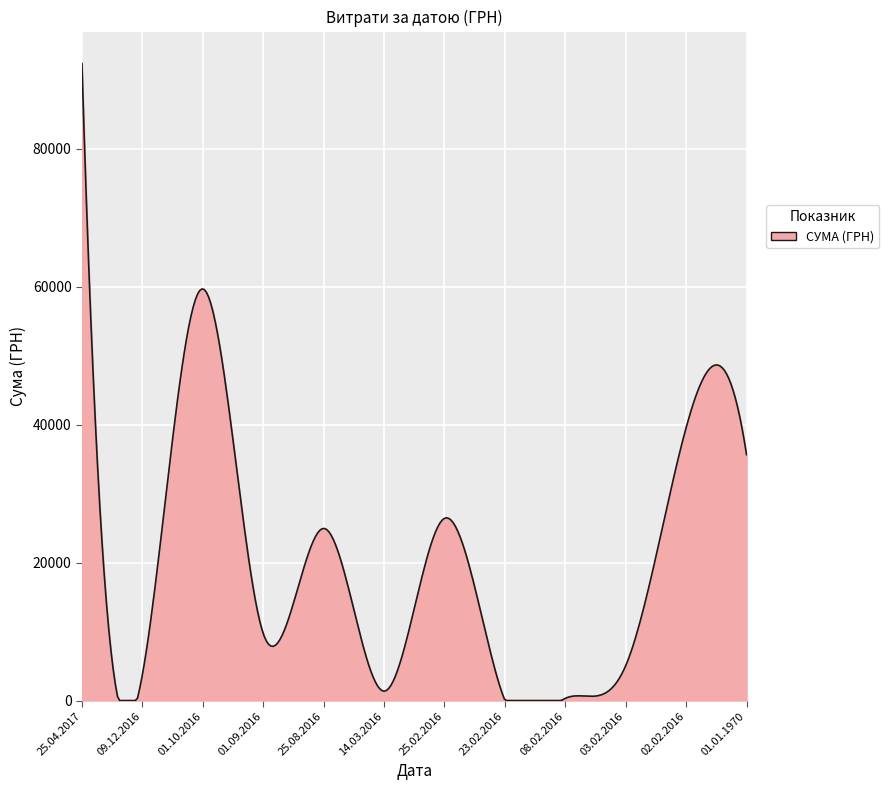

What is the greatest value displayed?

92400.0